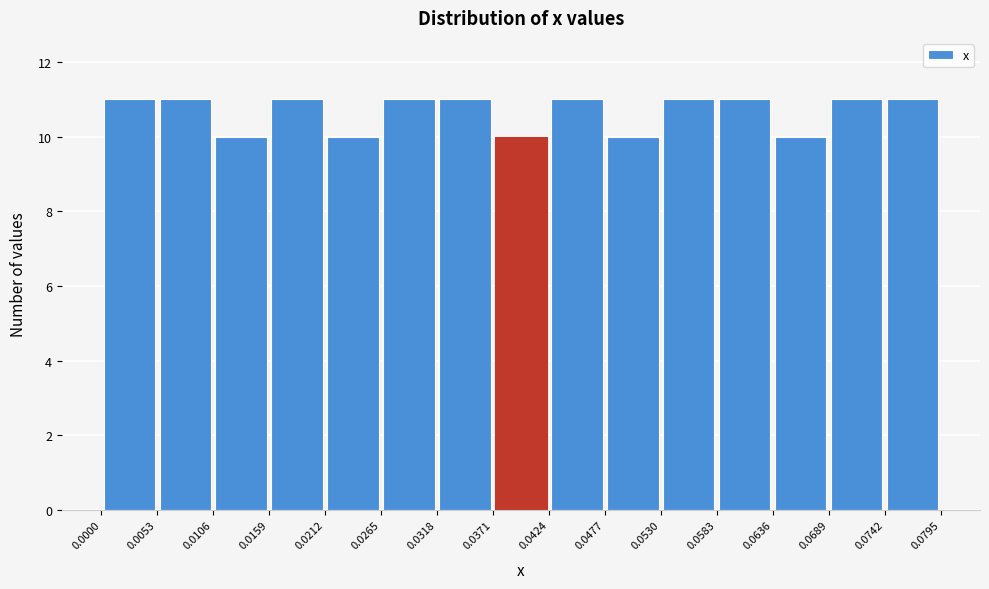

Reading left to right, transcribe this chart: for each bar, give the range it covers on the x-axis and its height. The values are not printed on the chart, so give them approximately, as read against the axis.

0.0000 to 0.0053: 11
0.0053 to 0.0106: 11
0.0106 to 0.0159: 10
0.0159 to 0.0212: 11
0.0212 to 0.0265: 10
0.0265 to 0.0318: 11
0.0318 to 0.0371: 11
0.0371 to 0.0424: 10
0.0424 to 0.0477: 11
0.0477 to 0.0530: 10
0.0530 to 0.0583: 11
0.0583 to 0.0636: 11
0.0636 to 0.0689: 10
0.0689 to 0.0742: 11
0.0742 to 0.0795: 11